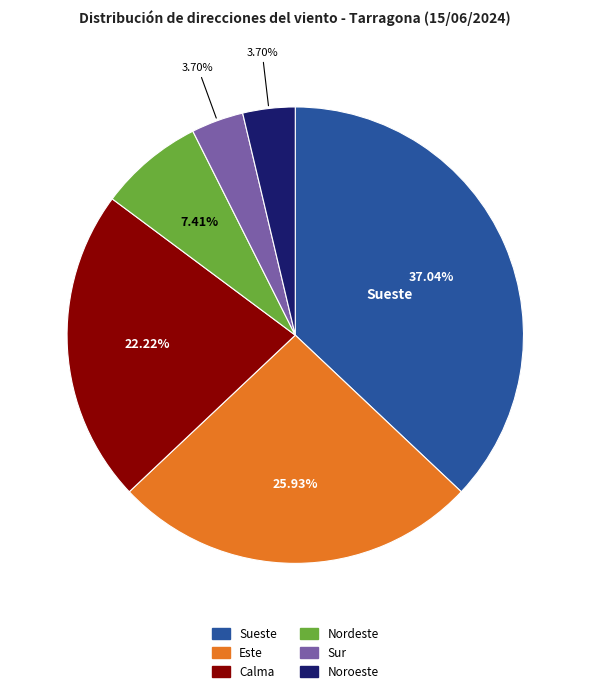

To the nearest percent, what portion does Sur represent?

4%